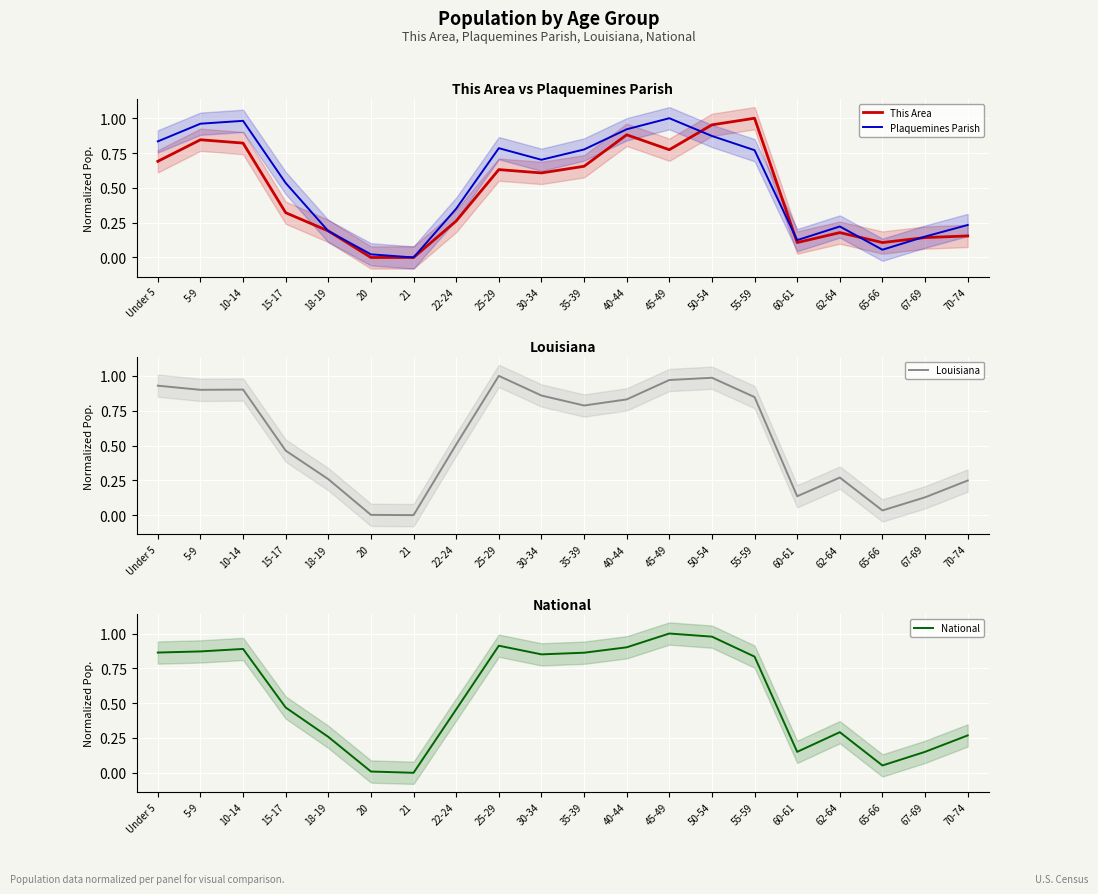

What is the sum of the Plaquemines Parish values at Under 5 and 45-49?

1.8